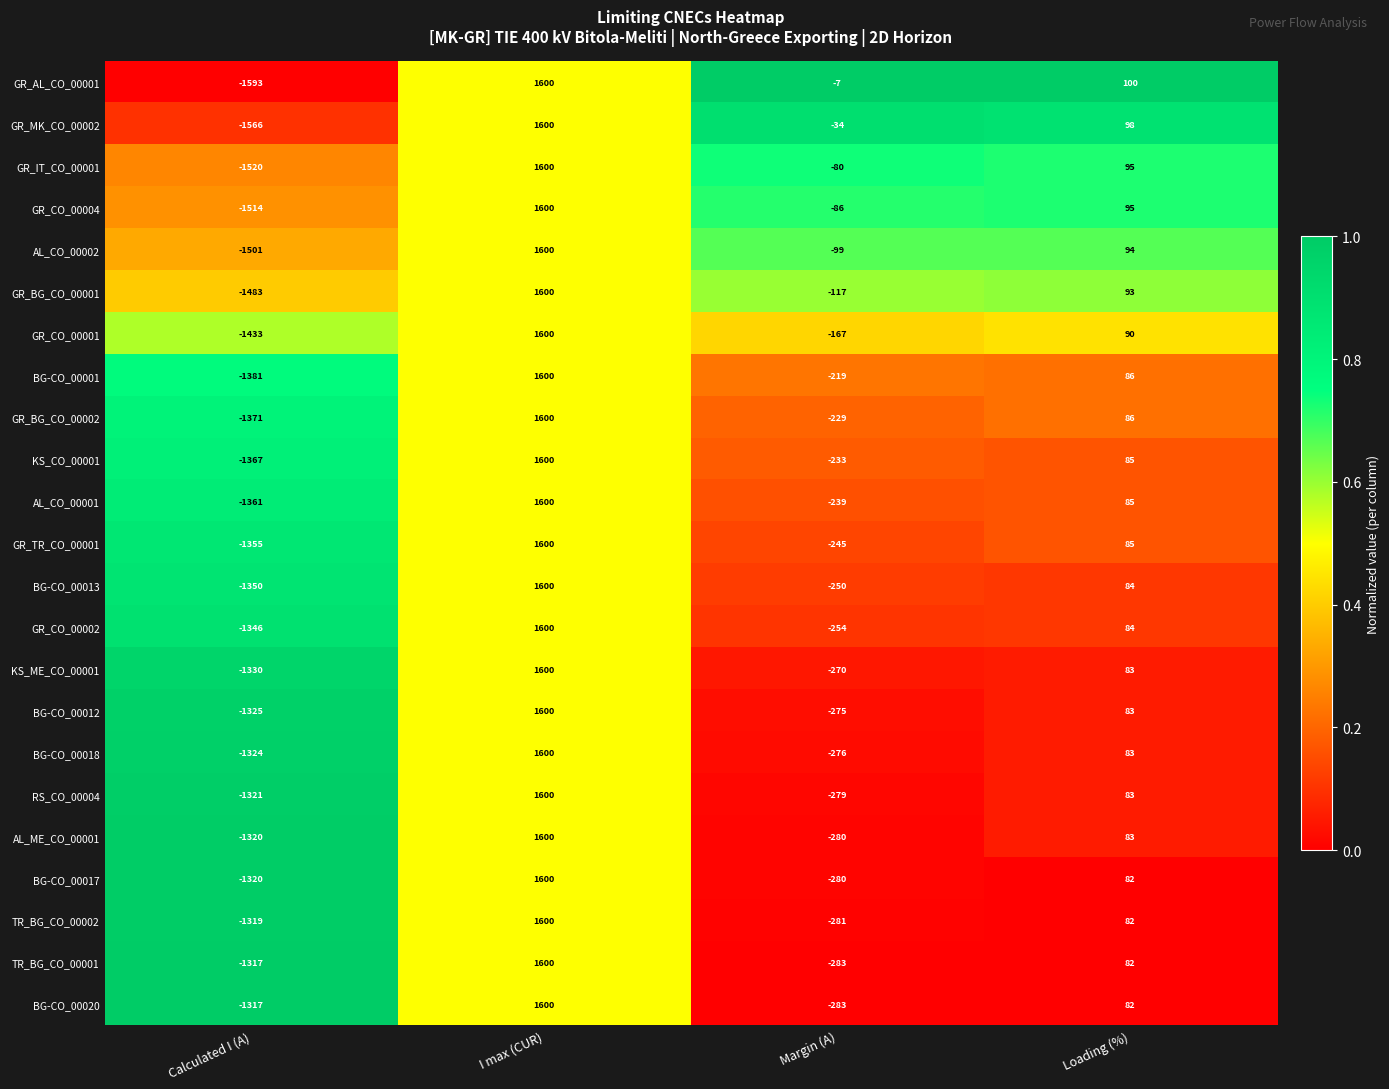

Rank the categories by BG-CO_00017 value from highest to lowest.

I max (CUR), Loading (%), Margin (A), Calculated I (A)